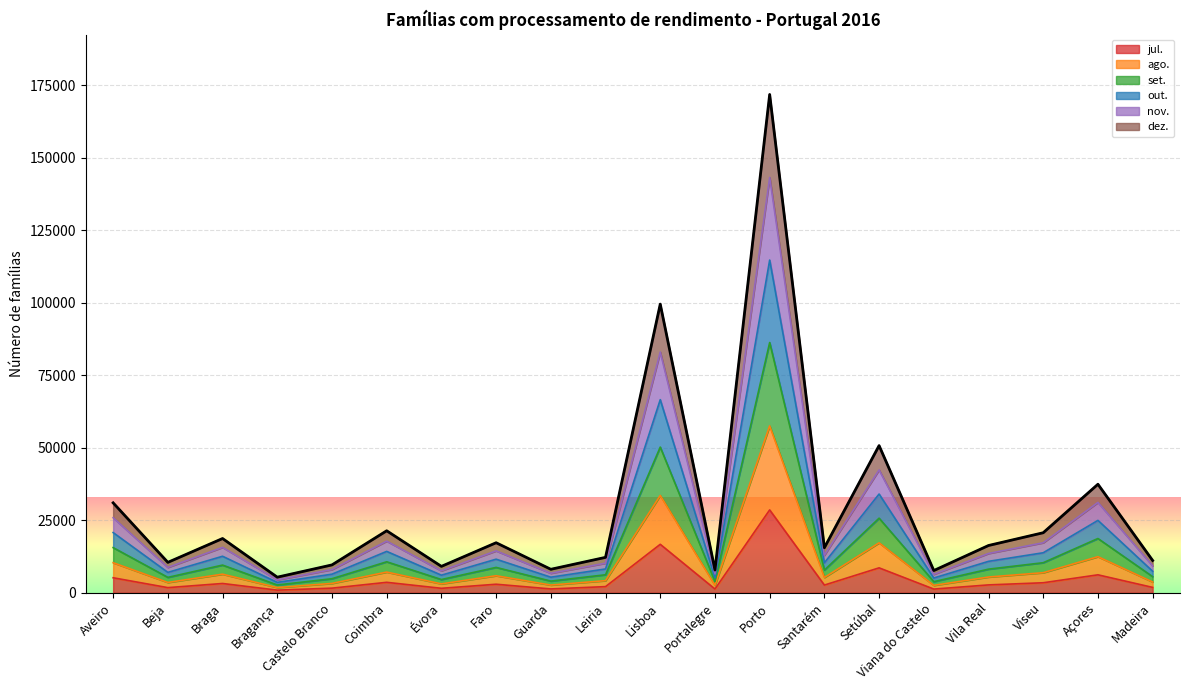

Rank the series at Lisboa from lowest to highest value.

out., nov., dez., set., jul., ago.